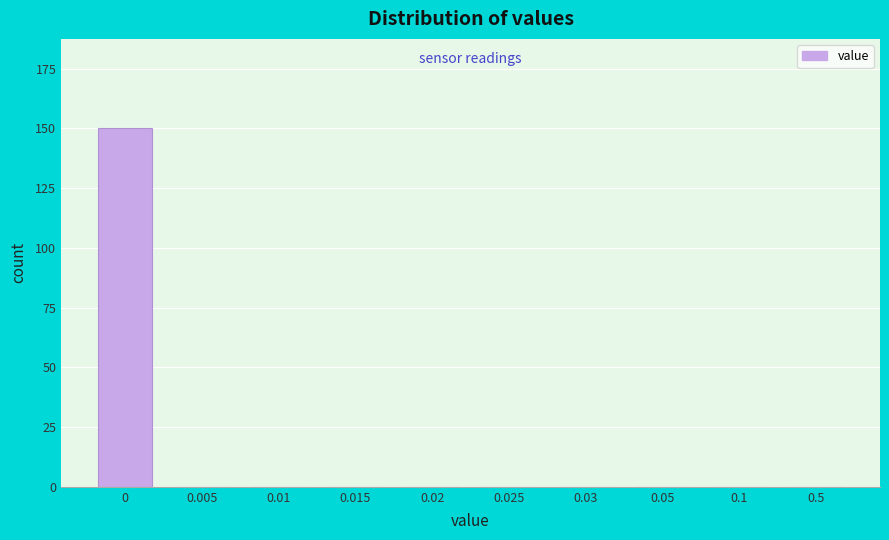

Reading right to left, extract all data points from this chart.

0.5=0	0.1=0	0.05=0	0.03=0	0.025=0	0.02=0	0.015=0	0.01=0	0.005=0	0=150